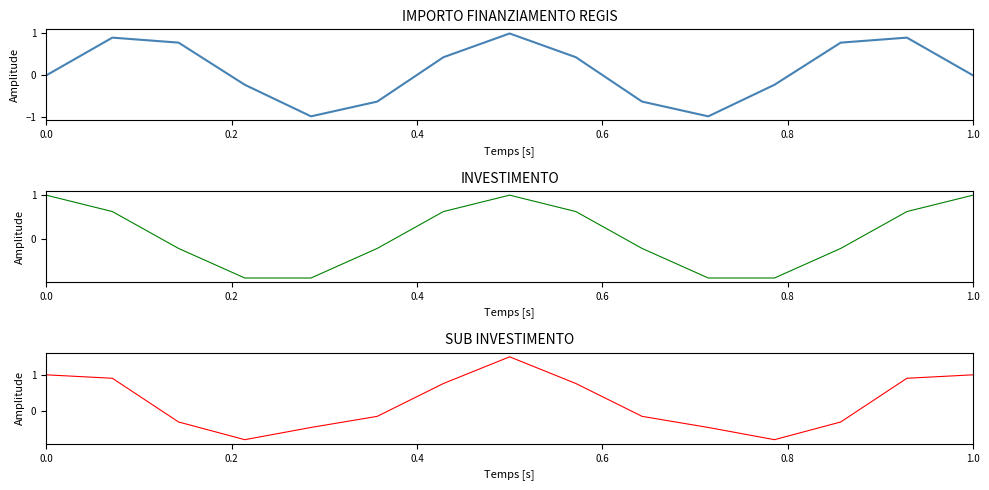

How many intersections are there between IMPORTO FINANZIAMENTO REGIS and SUB INVESTIMENTO?

4